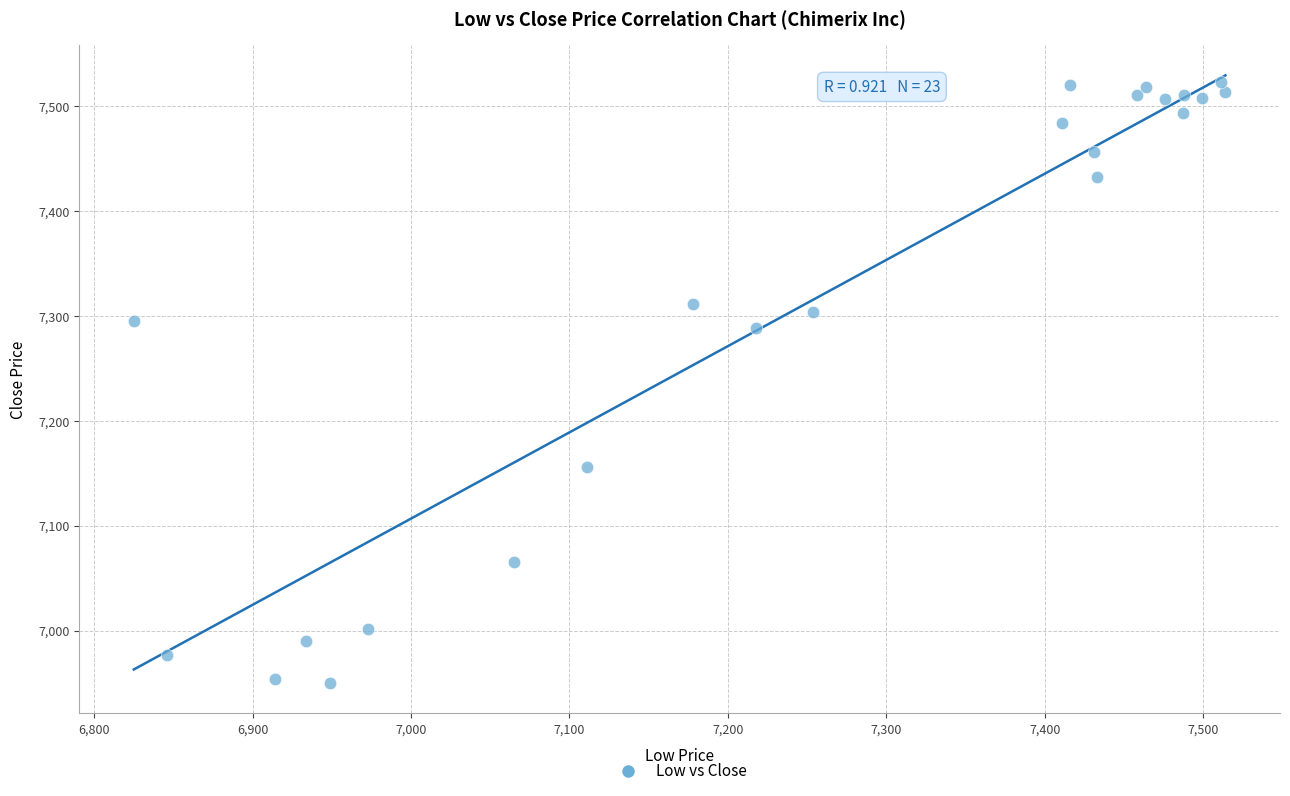

What is the range of X values (max minus min)?

689